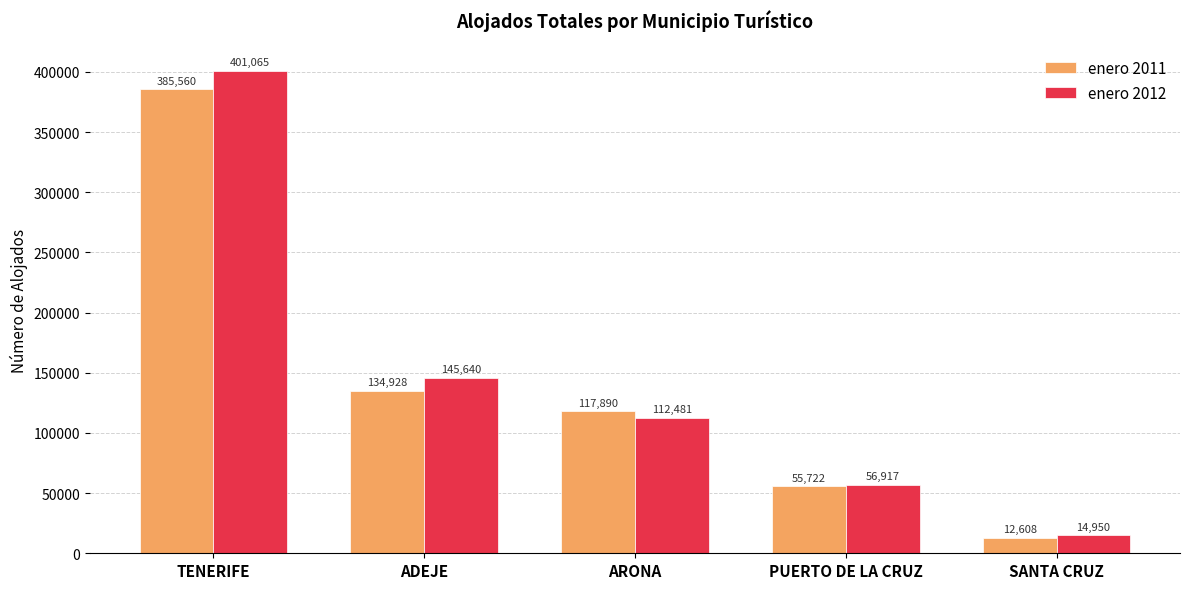

Does the chart contain stacked bars?

No